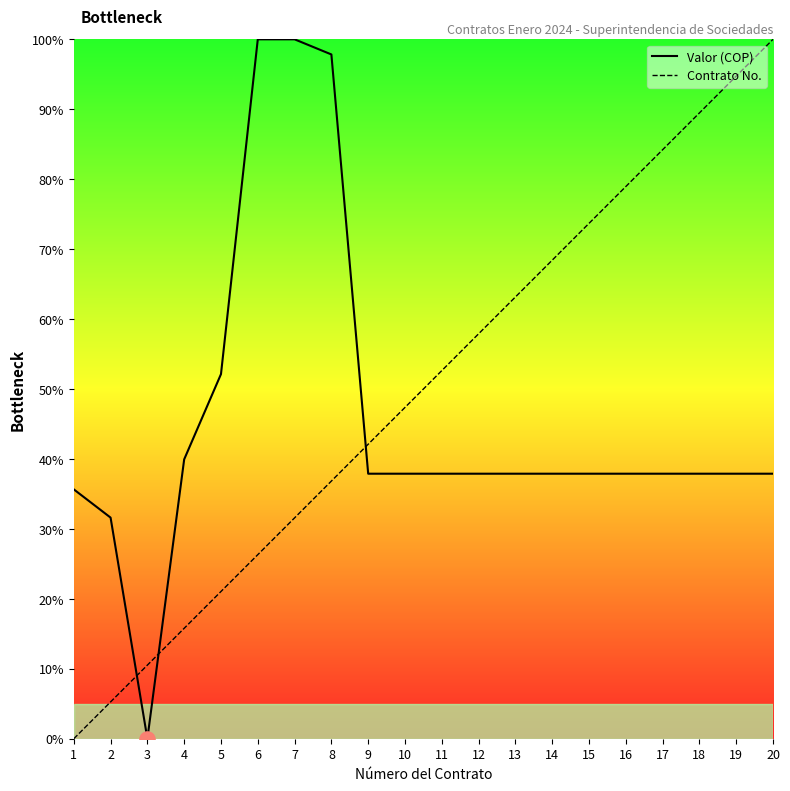

Which series has the largest total across all categories?

Contrato No.